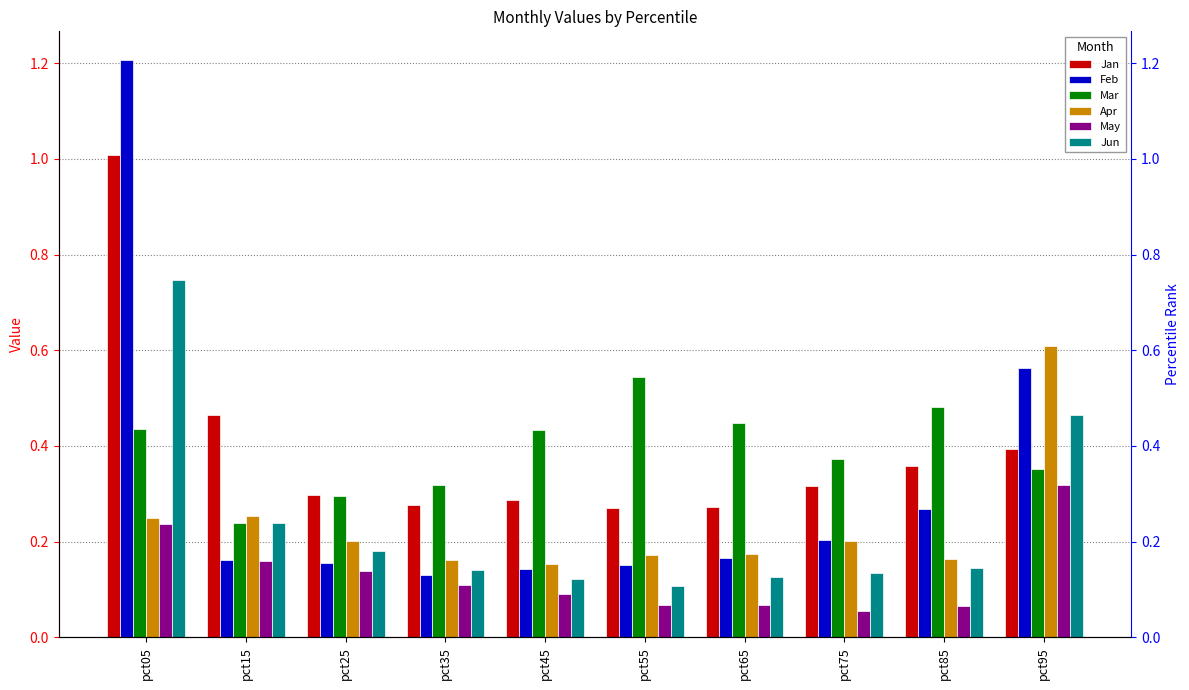

At which label does May reach its minimum?

pct75